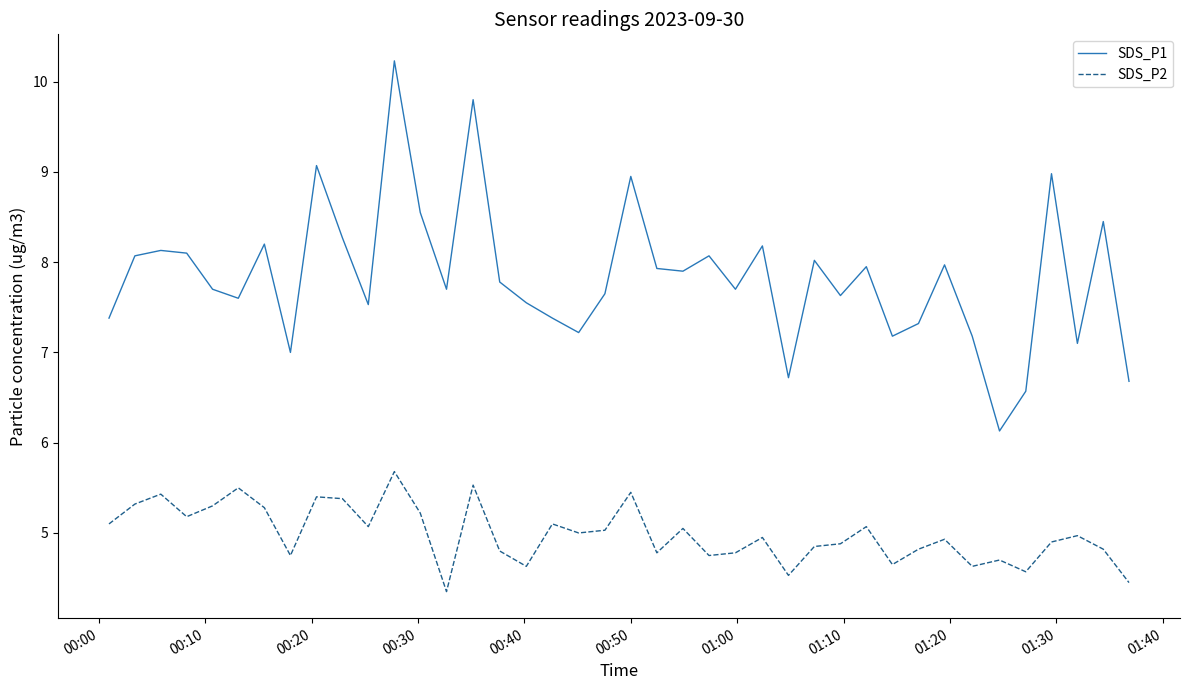

True or false: SDS_P1 and SDS_P2 cross at least once.

False